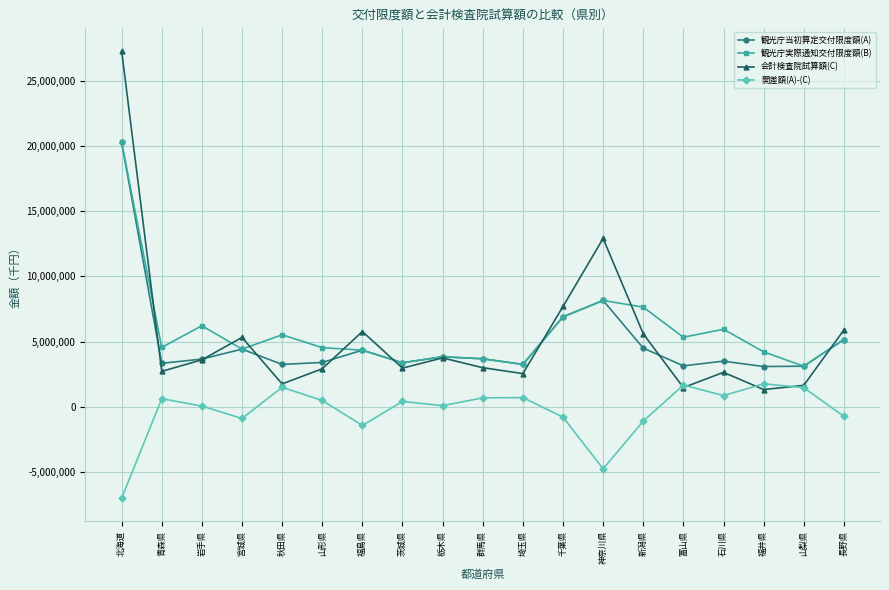

Which series has the largest total across all categories?

観光庁実際通知交付限度額(B)